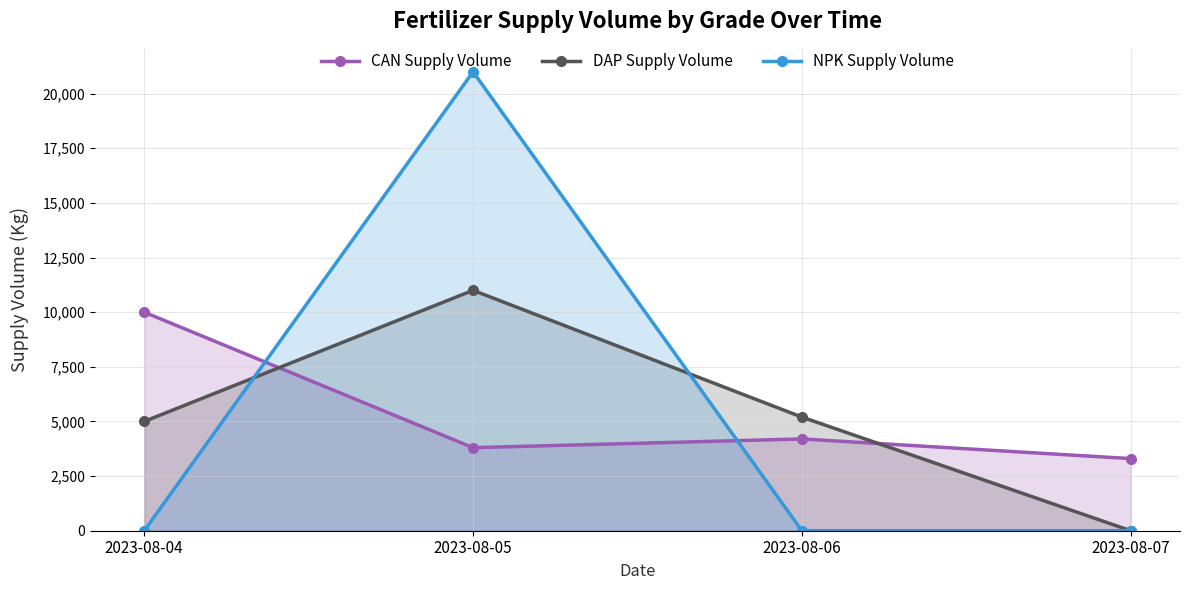

Reading left to right, list all the values displayed in this chart.

CAN Supply Volume: 10000	3800	4200	3300
DAP Supply Volume: 5000	11000	5200	0
NPK Supply Volume: 0	21000	0	0